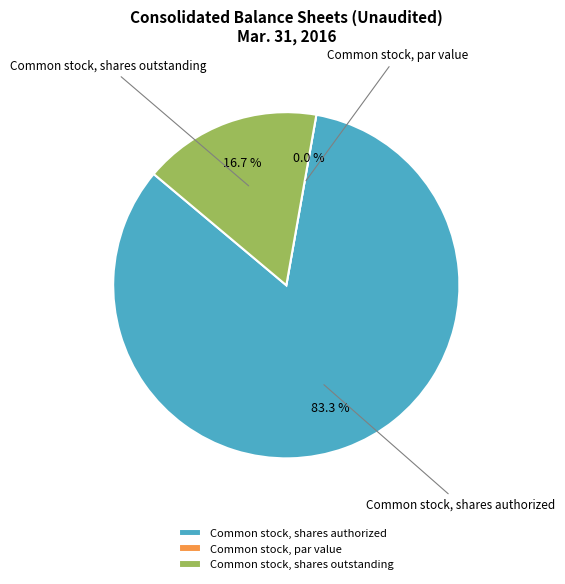

Which slice is the largest?

Common stock, shares authorized